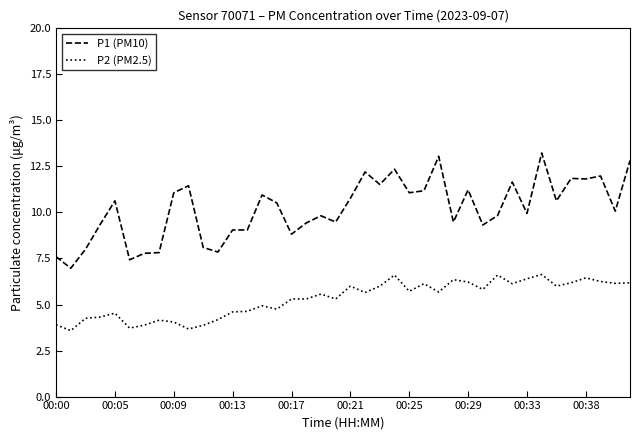

Does the chart have visible grid lines?

No